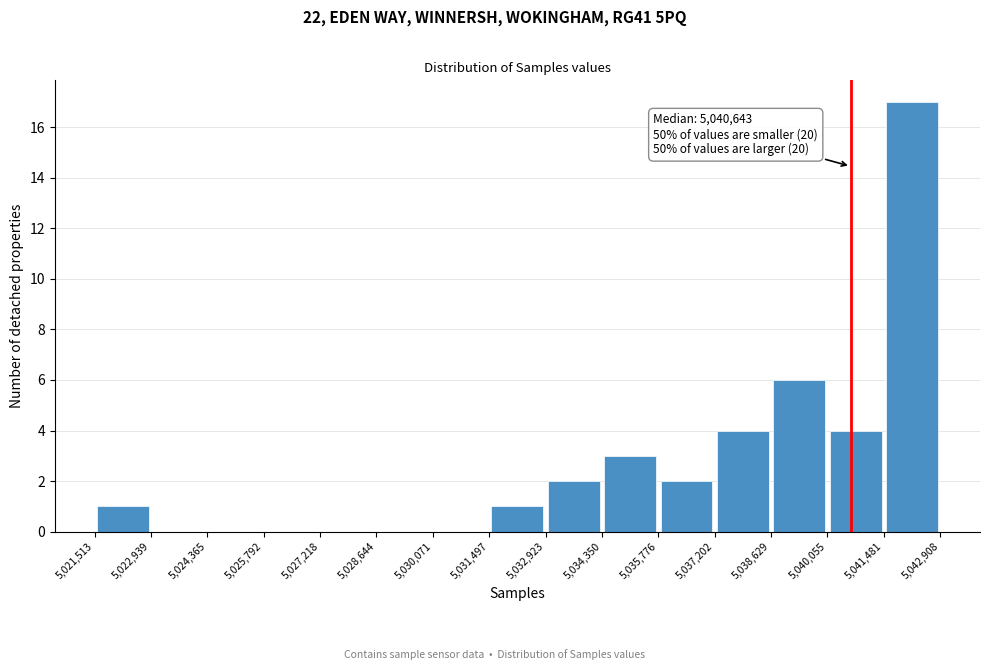

Over which range of the x-axis is the bar tallest?

5,041,481 to 5,042,908